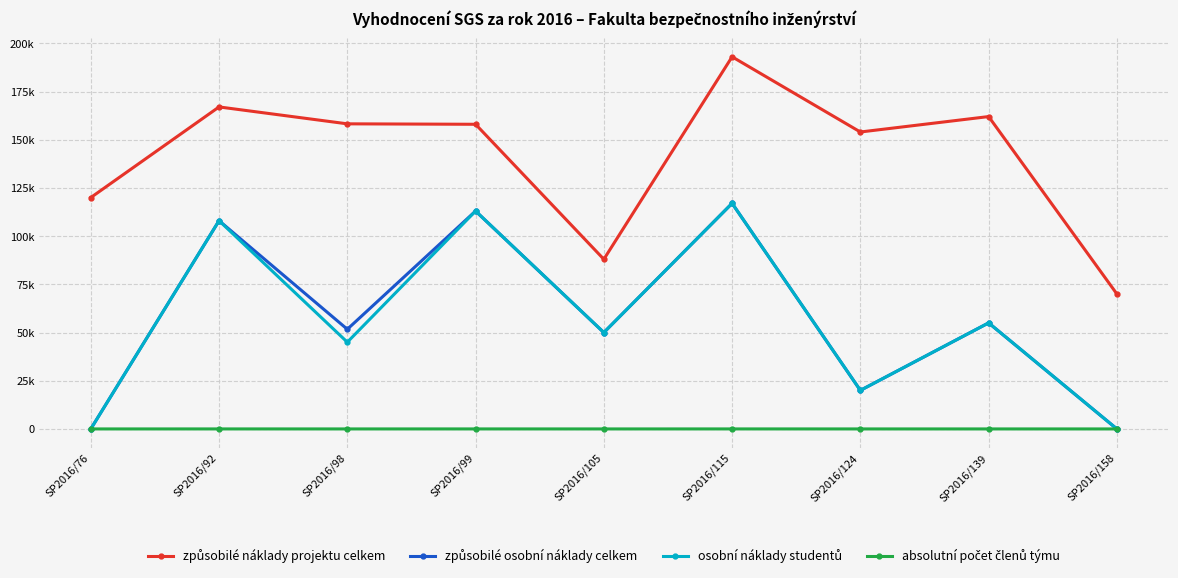

Does the chart have visible grid lines?

Yes